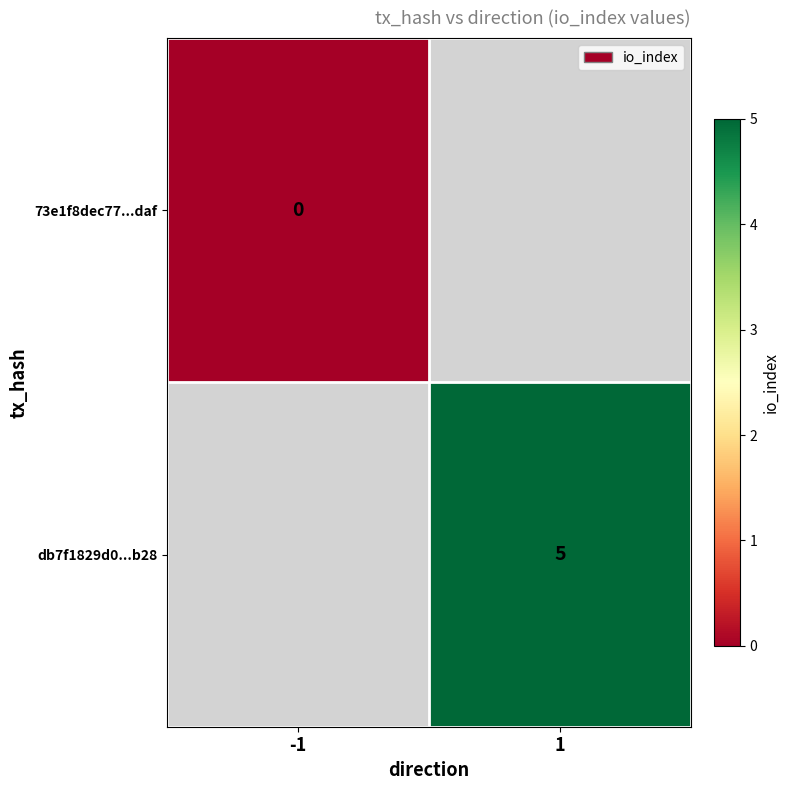

Is the value of db7f1829d0...b28 at 1 greater than the value of 73e1f8dec77...daf at -1?

Yes